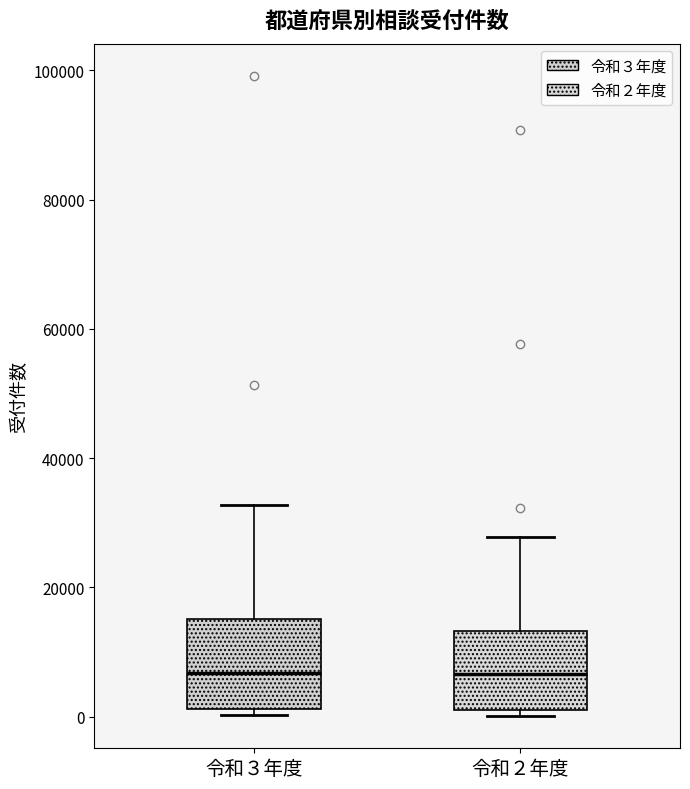

Where is the lower edge of the box for 令和２年度 on the y-axis? The values are not printed on the chart, so give them approximately, as read against the axis.

2000